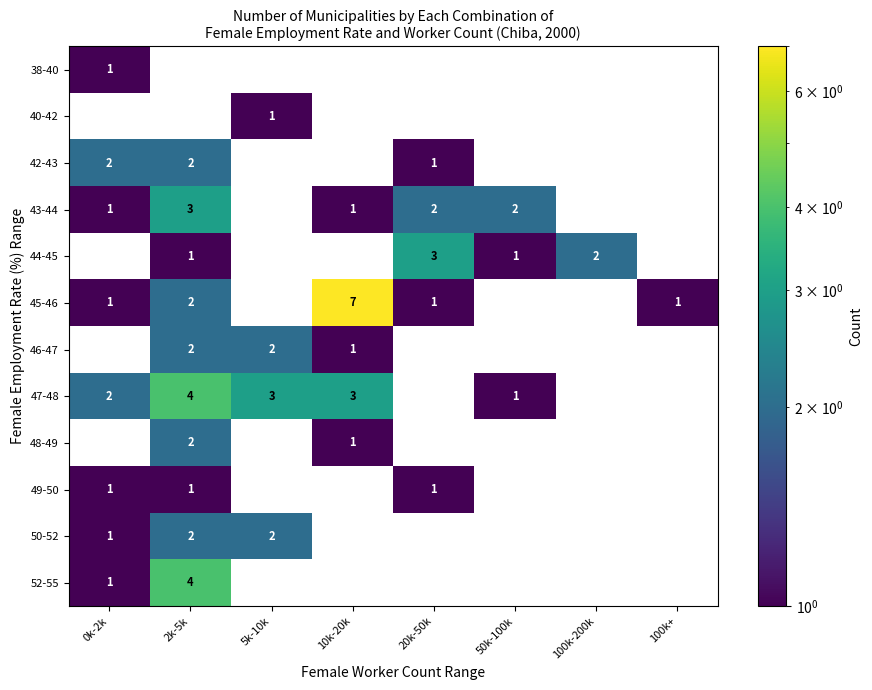

The 45-46 series shows 2 at 2k-5k. True or false?

True